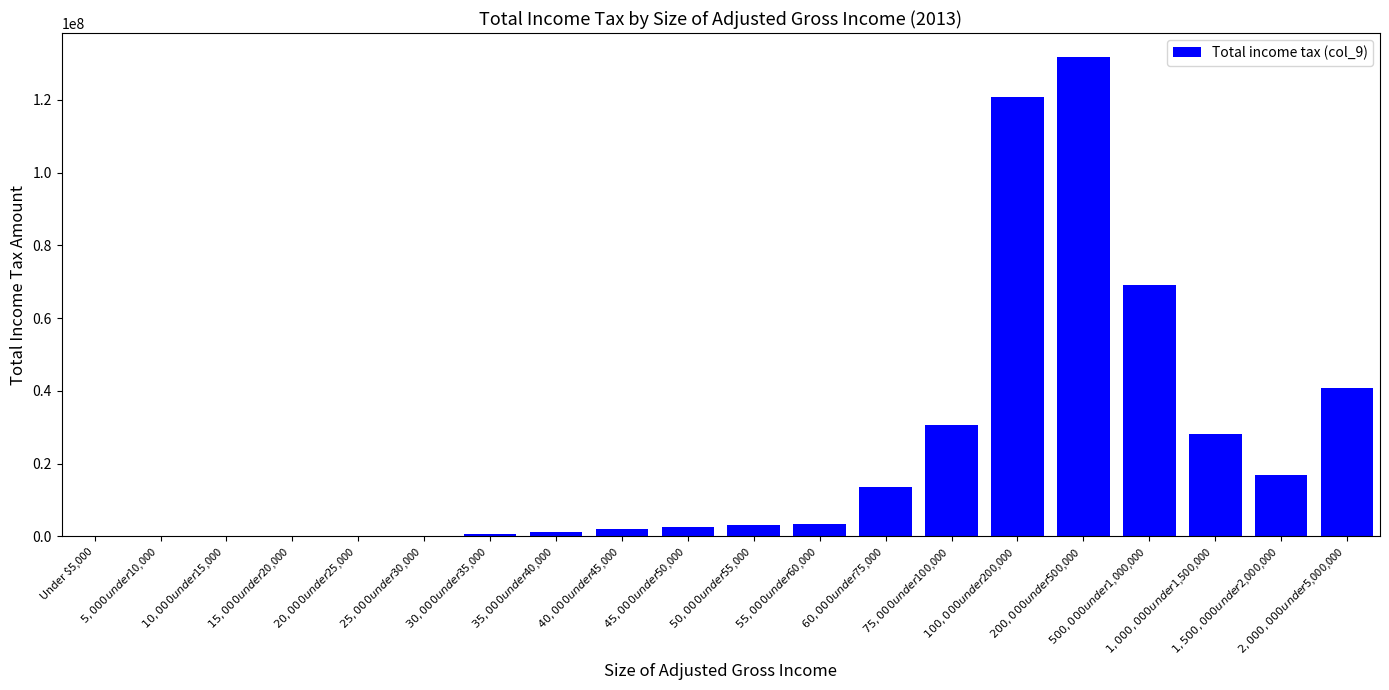

What is the maximum value shown in the chart?

131808067